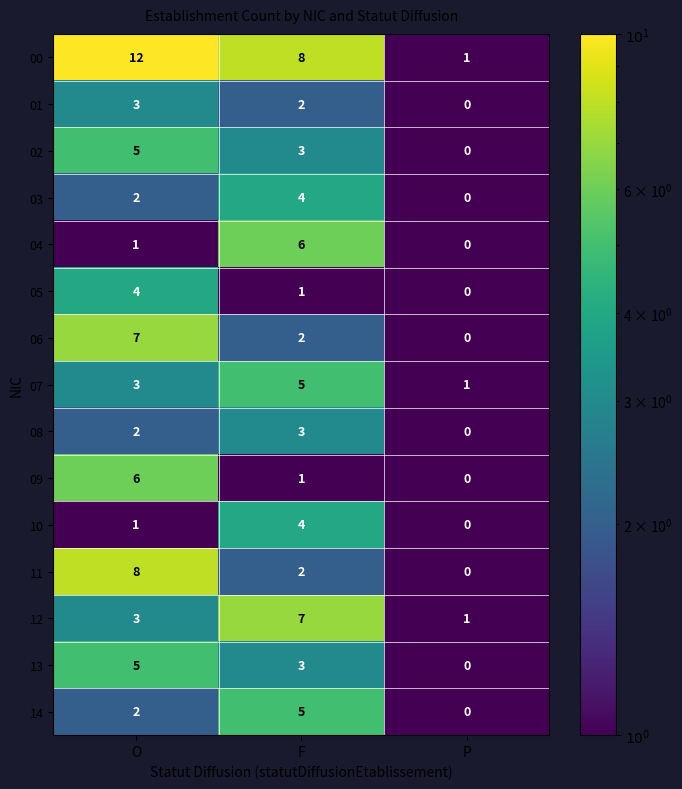

At which label does 13 reach its peak?

O